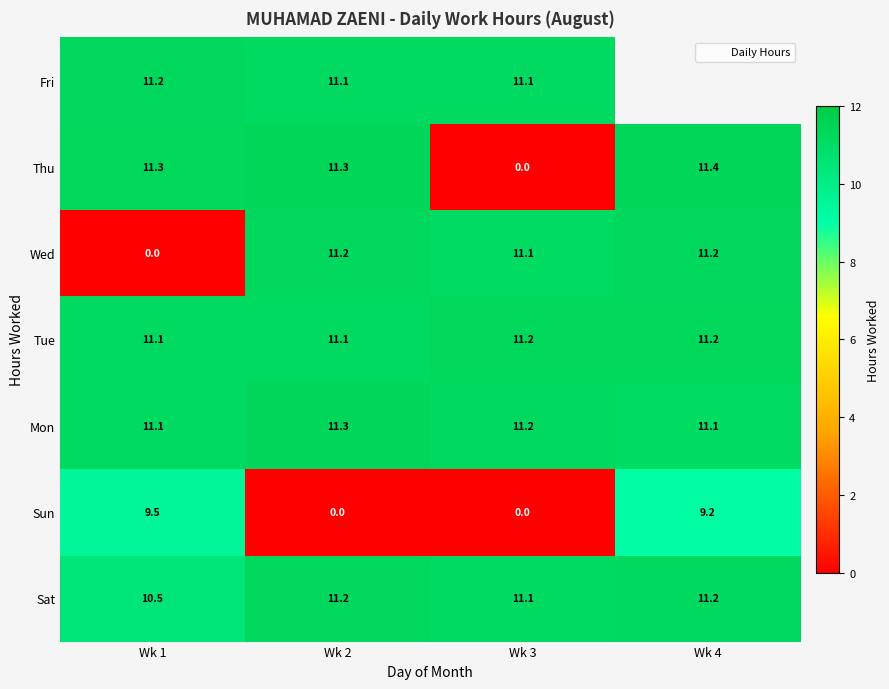

Is the value of Fri at Wk 4 greater than the value of Wed at Wk 1?

No